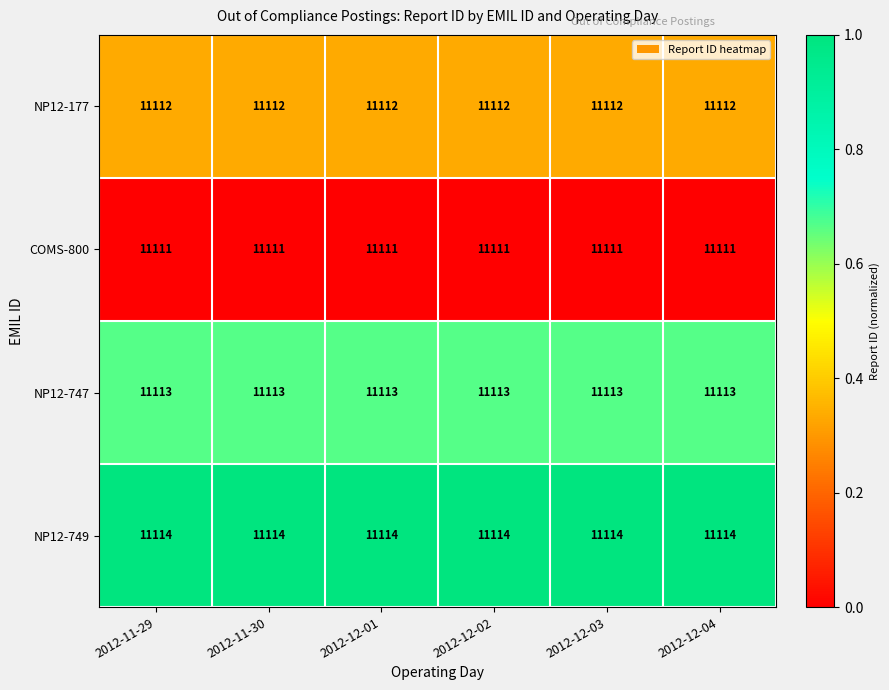

Is the value of NP12-749 at 2012-11-29 greater than the value of NP12-177 at 2012-12-03?

Yes